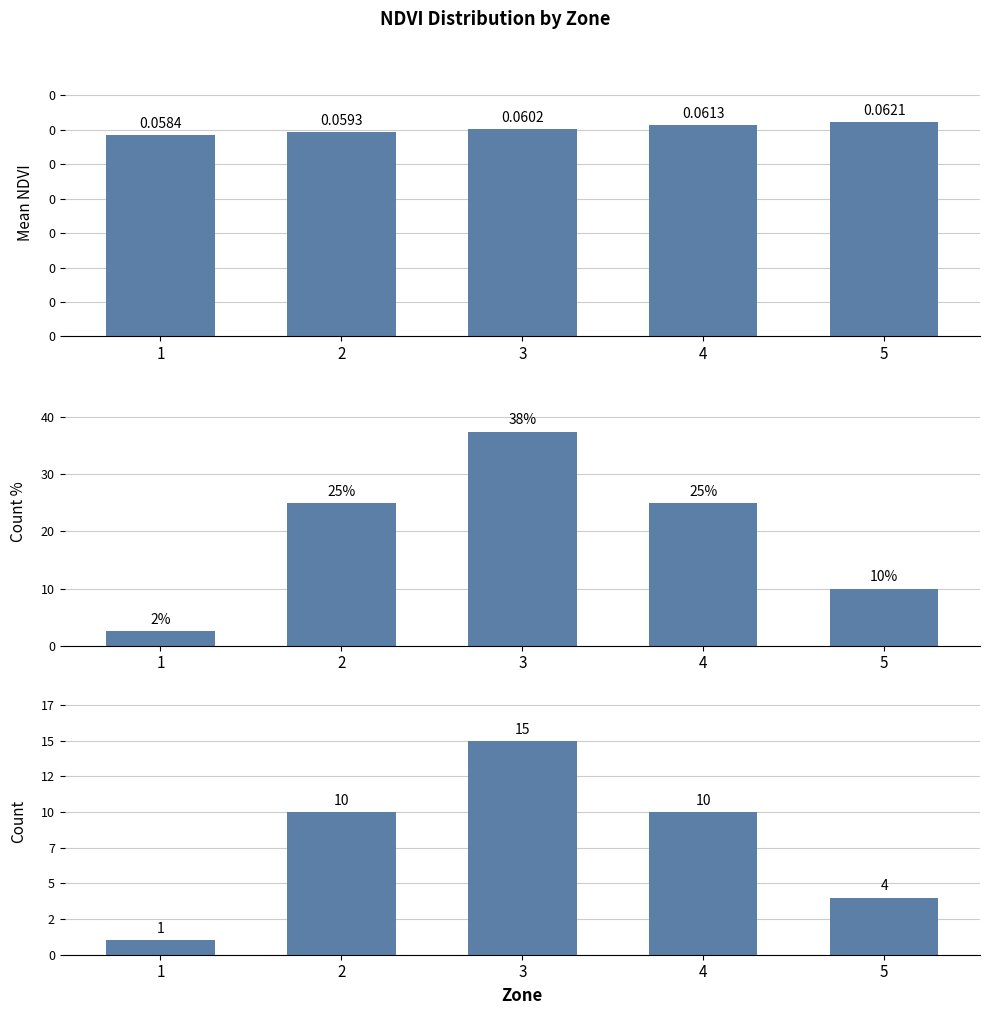

What is the total value across all series at 5?

14.1